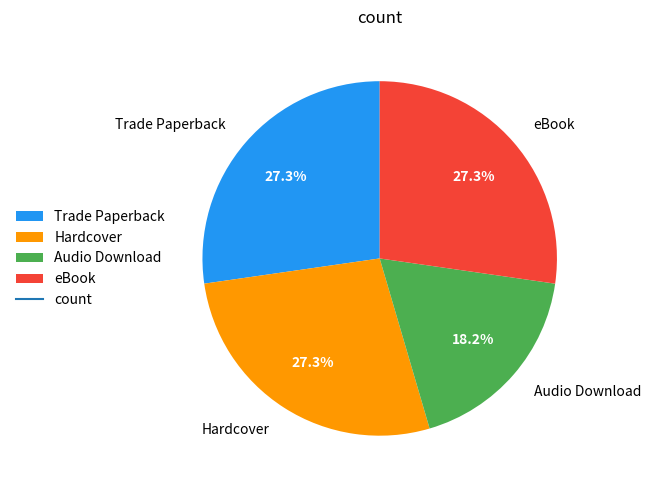

True or false: Hardcover accounts for 13% of the total.

False